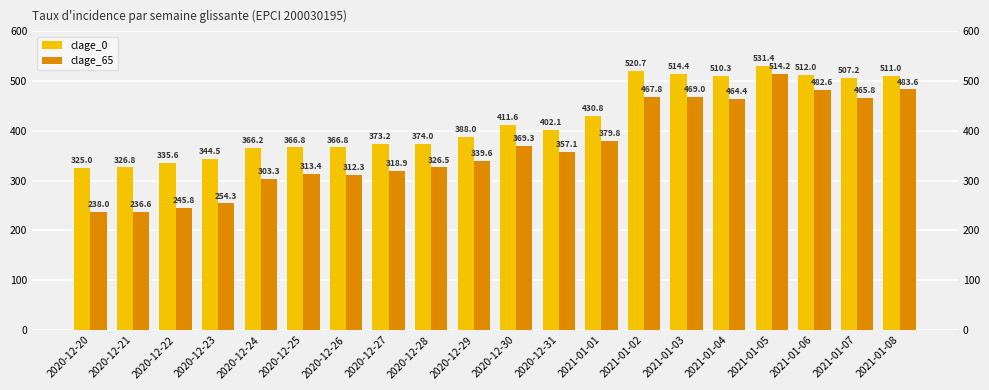

What is the average value of the clage_0 series?

420.9